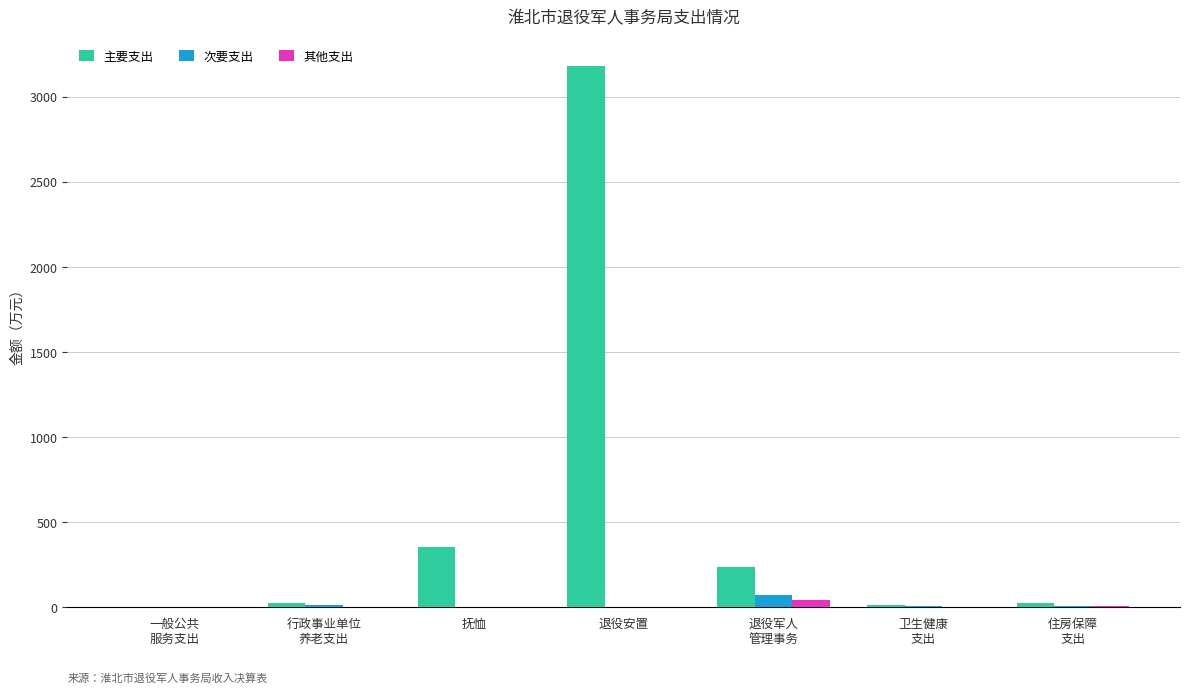

Which series has the largest total across all categories?

主要支出